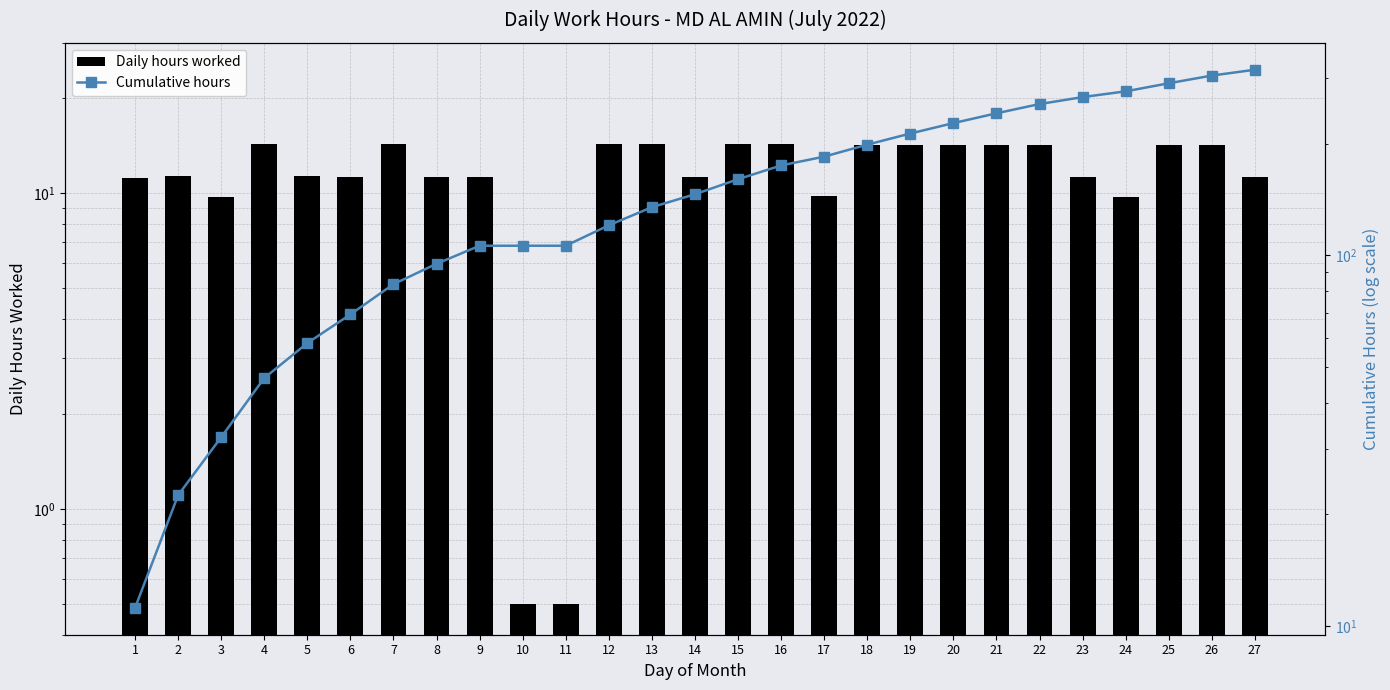

What is the total value across all series at 27?

328.0